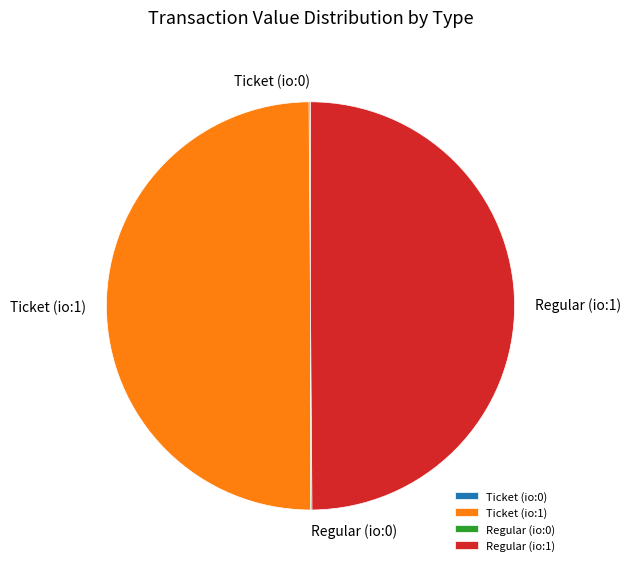

Approximately how many times larger is the value at Ticket (io:1) compared to Regular (io:1)?

1.0